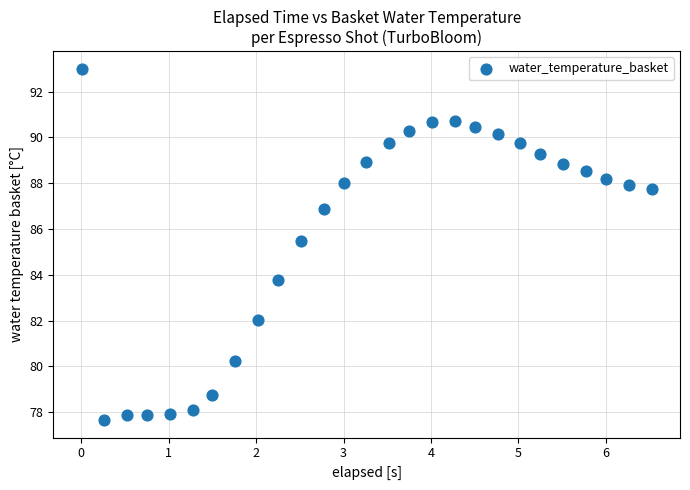

What is the range of Y values (max minus min)?

15.3